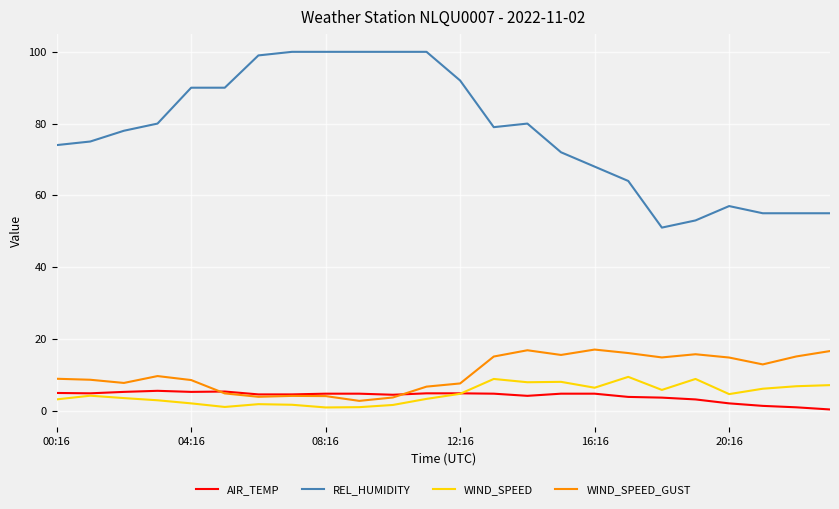

Which series has the largest total across all categories?

REL_HUMIDITY